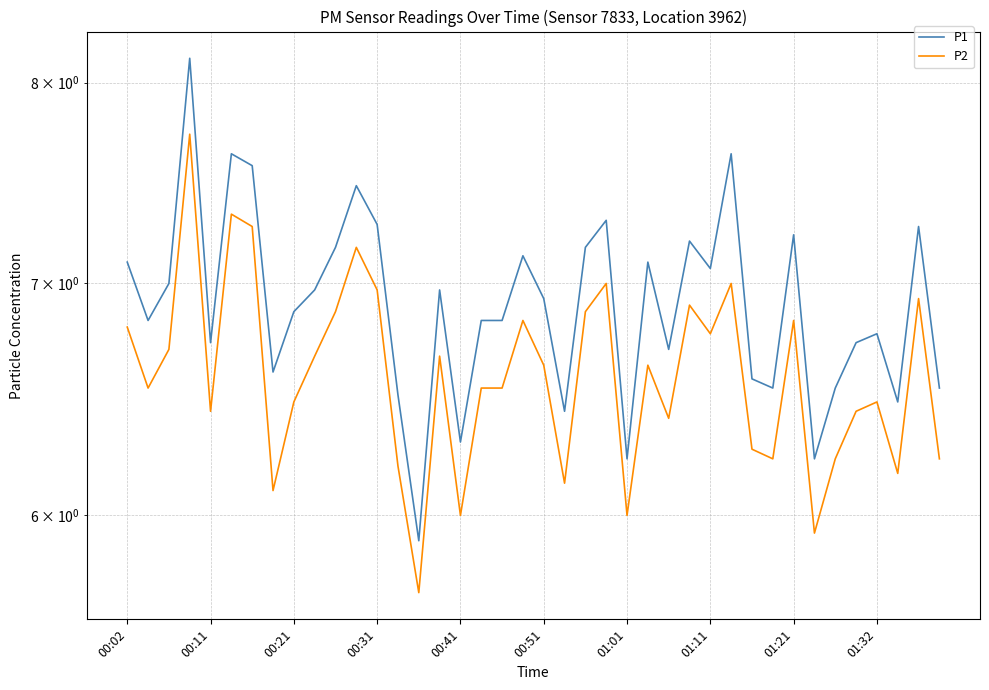

What is the total value across all series at 01:11?

13.8